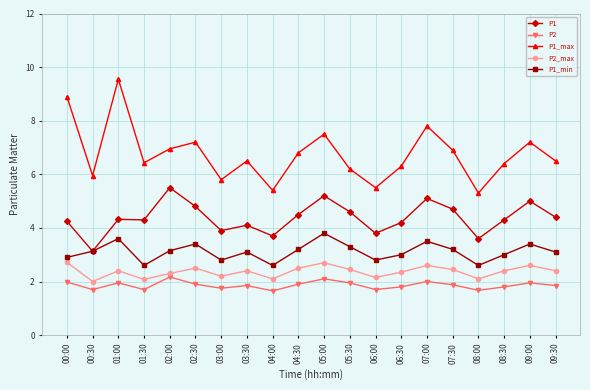

List the series in order of their peak value, highest first.

P1_max, P1, P1_min, P2_max, P2